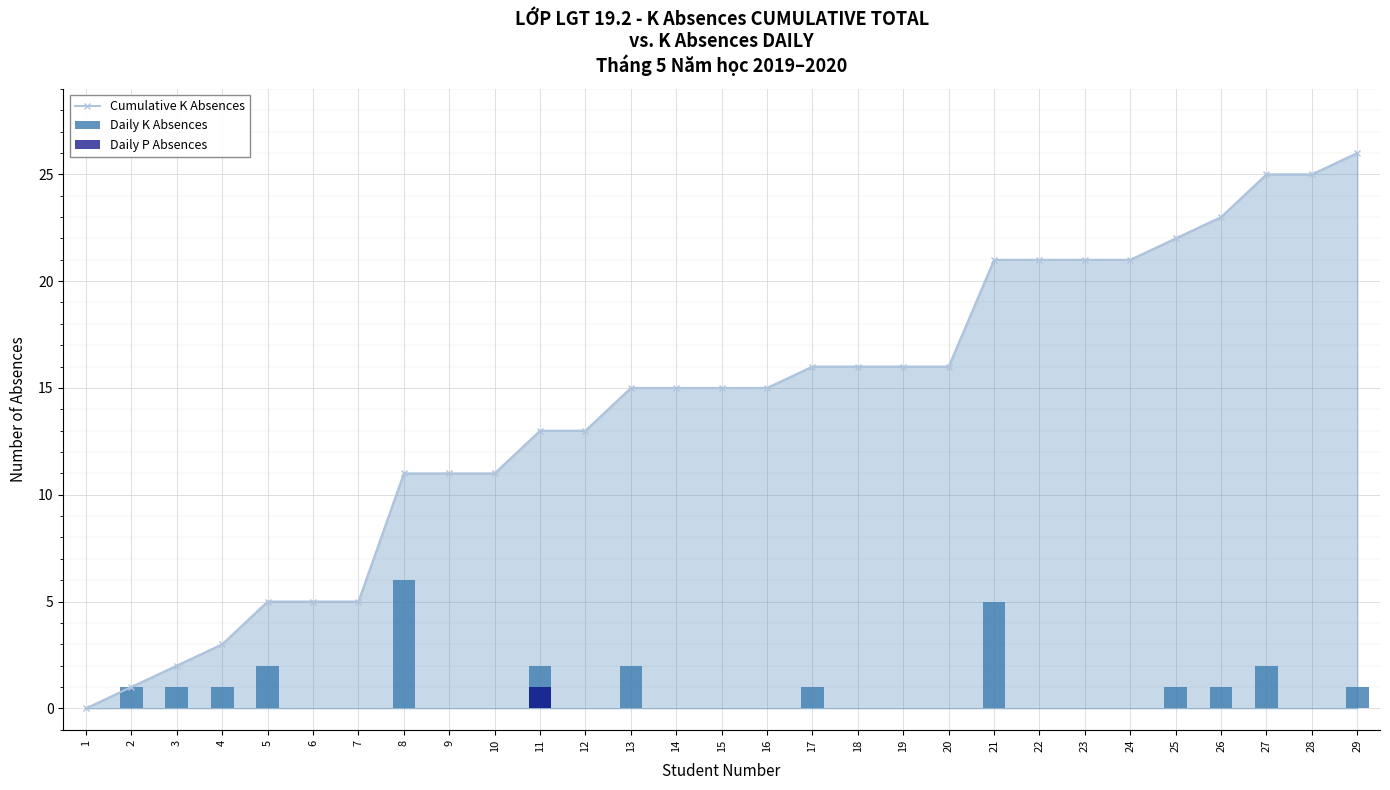

The Daily P Absences series shows -1 at 21. True or false?

False